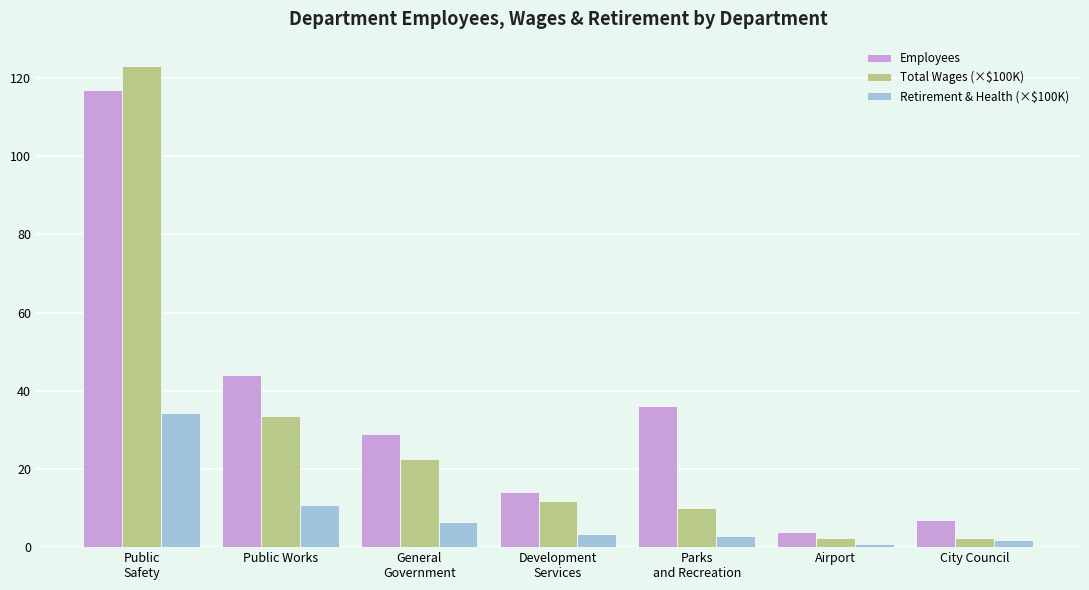

What are all the series names shown in the legend?

Employees, Total Wages (×$100K), Retirement & Health (×$100K)